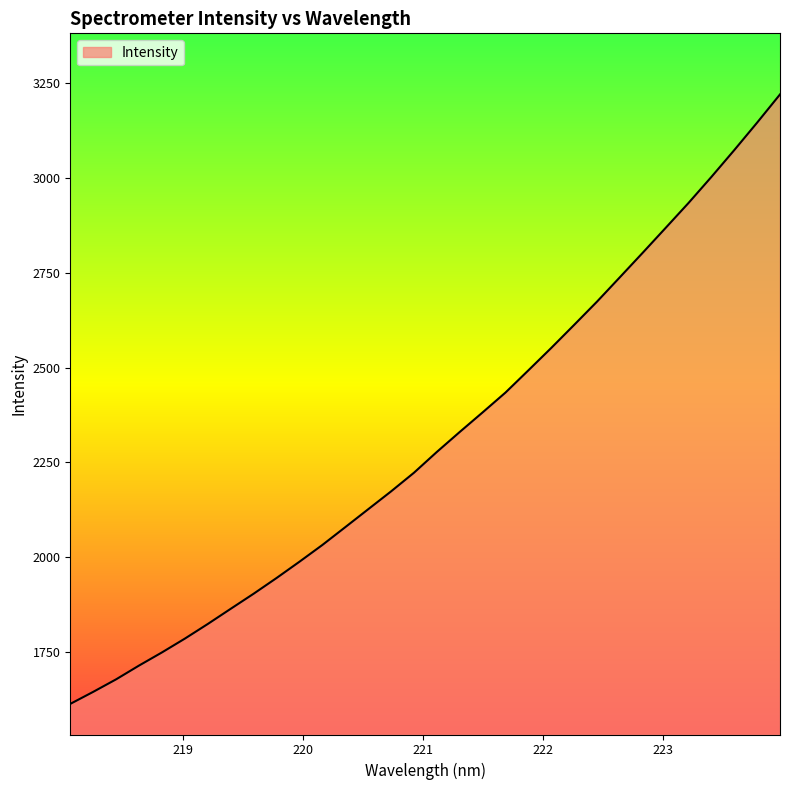

True or false: there are more than 1 points higher than both neighbors.

False